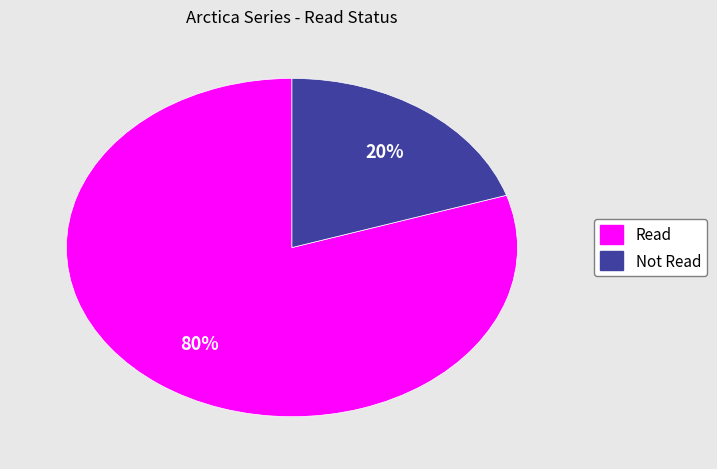

How many slices are in this pie chart?

2